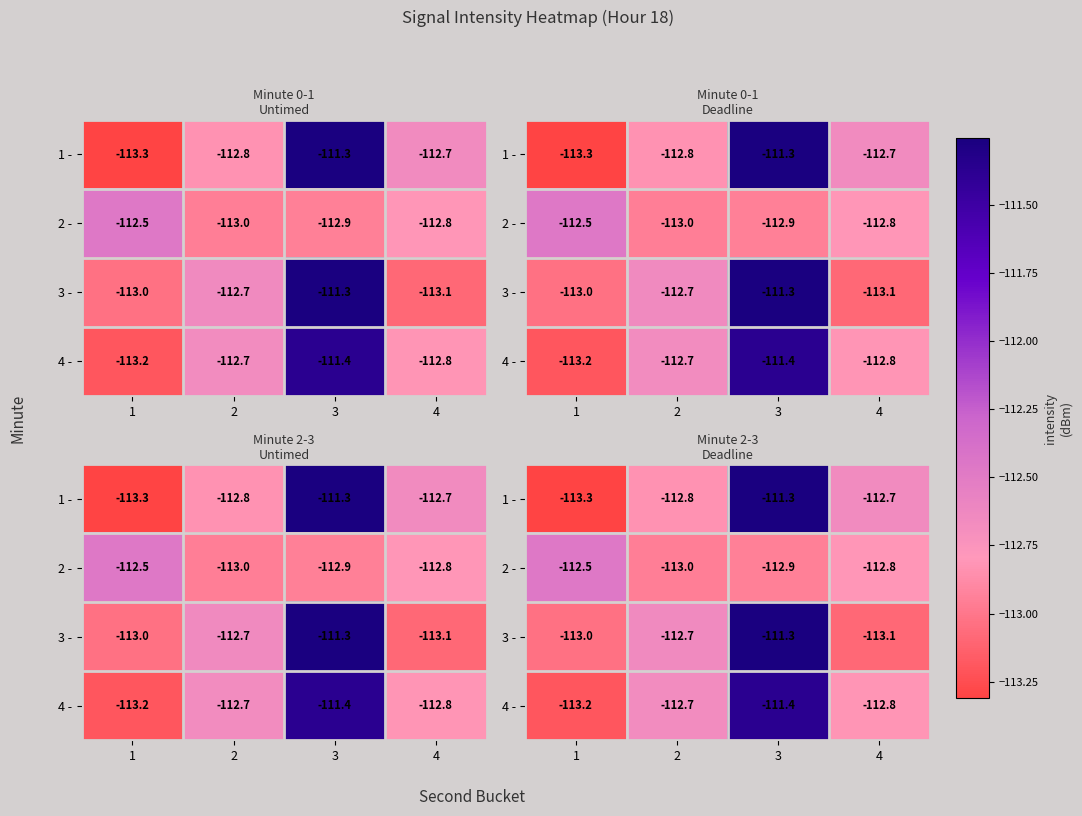

At how many categories does at least one series exceed -113?

4